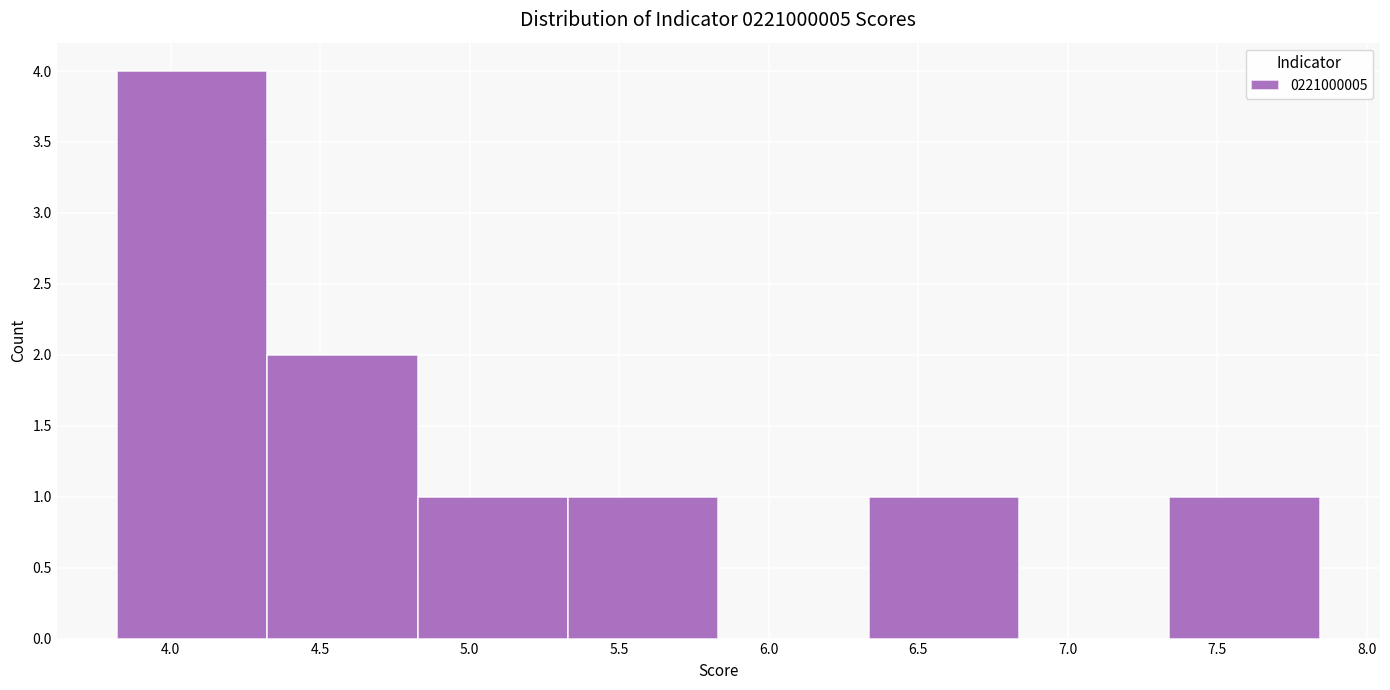

What is the height of the bar covering 7.35 to 7.85 on the x-axis? Neither the bar edges nor the heights are printed on the chart, so give them approximately, as read against the axes.

1